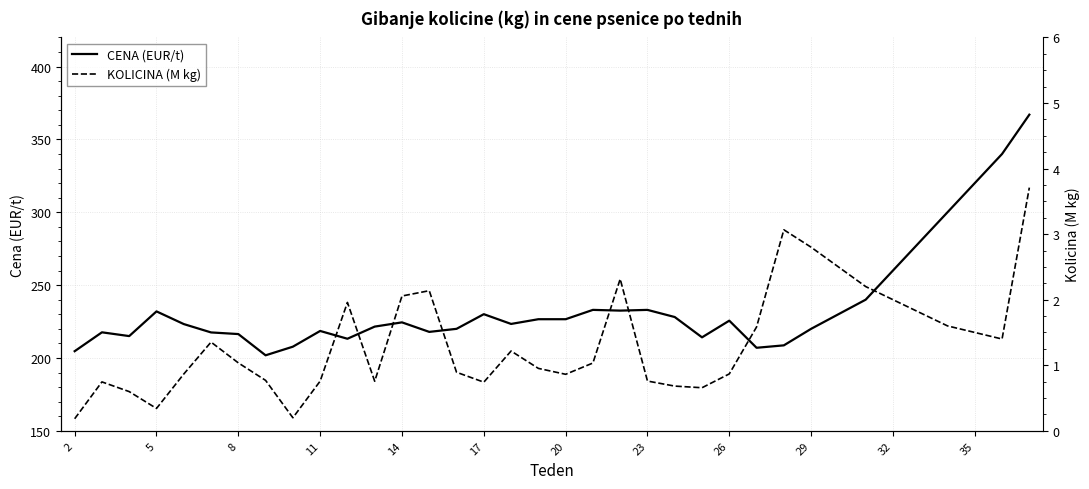

True or false: KOLICINA (M kg) and CENA (EUR/t) intersect in this chart.

False